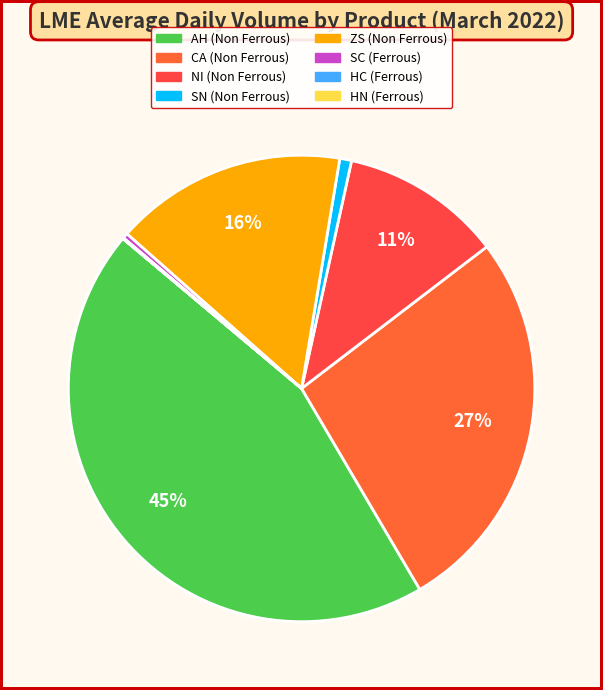

What is the largest slice in the pie chart?

AH (Non Ferrous)